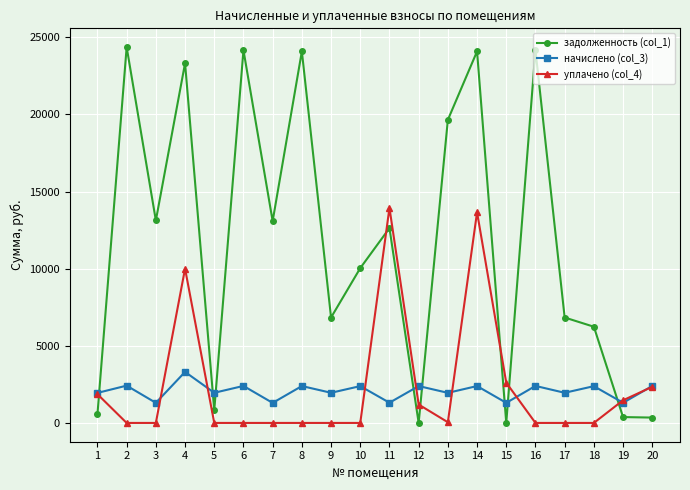

What is the approximate value of задолженность (col_1) at 11?

12627.7